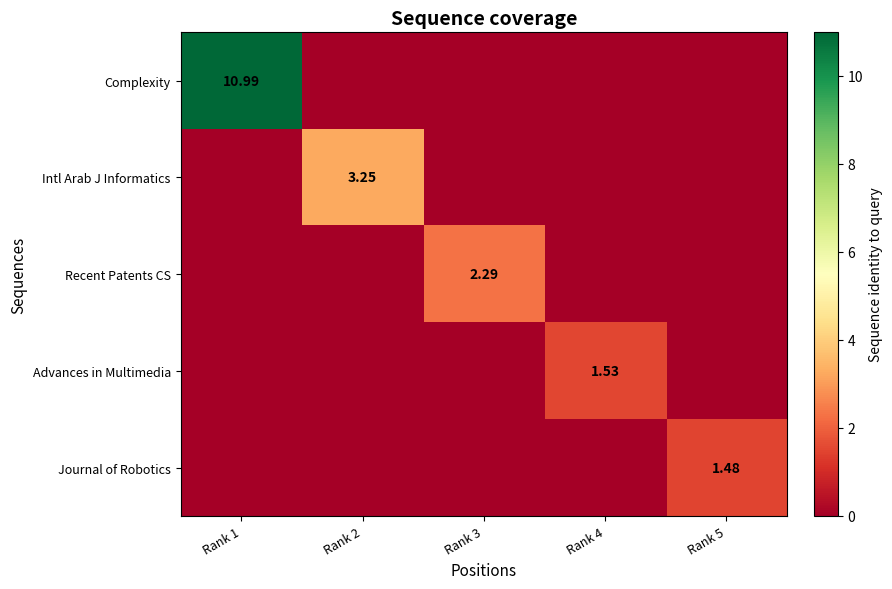

Is the value of Journal of Robotics at Rank 3 greater than the value of Intl Arab J Informatics at Rank 2?

No